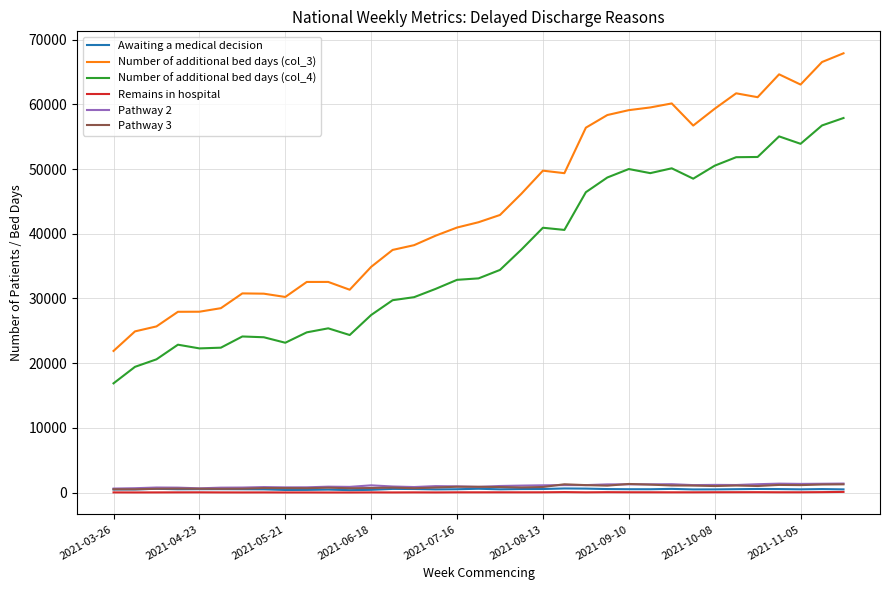

Which series has the widest spread of values?

Number of additional bed days (col_3)